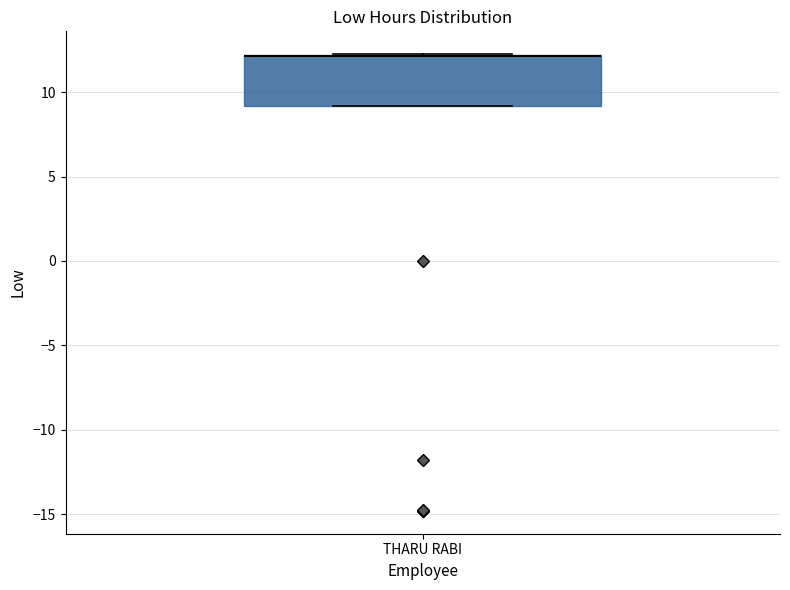

Where is the lower edge of the box for THARU RABI on the y-axis? The values are not printed on the chart, so give them approximately, as read against the axis.

9.0